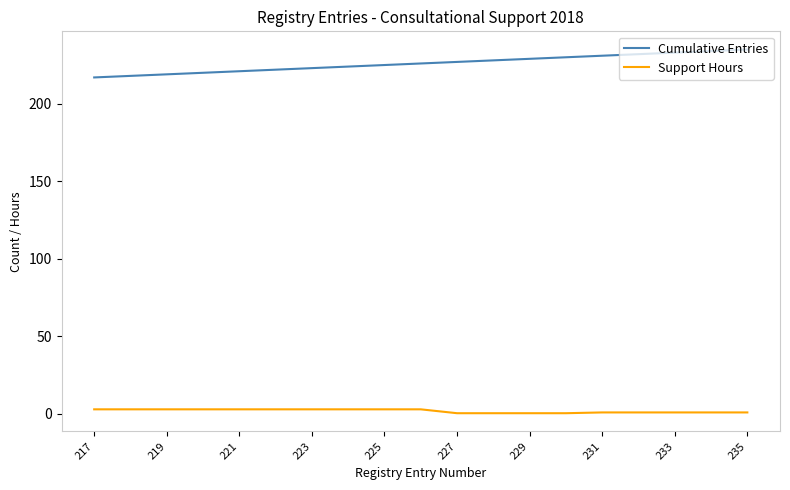

Rank the series by their average value, from highest to lowest.

Cumulative Entries, Support Hours